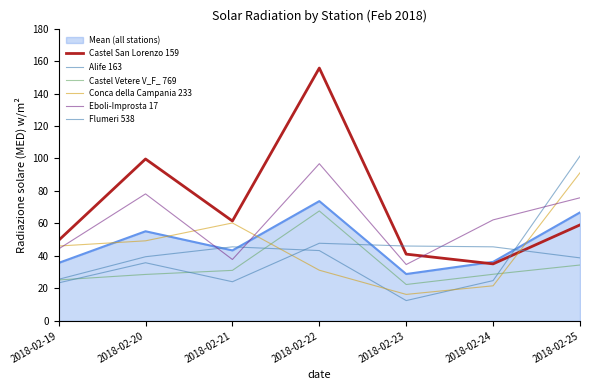

How many lines are shown in the chart?

7